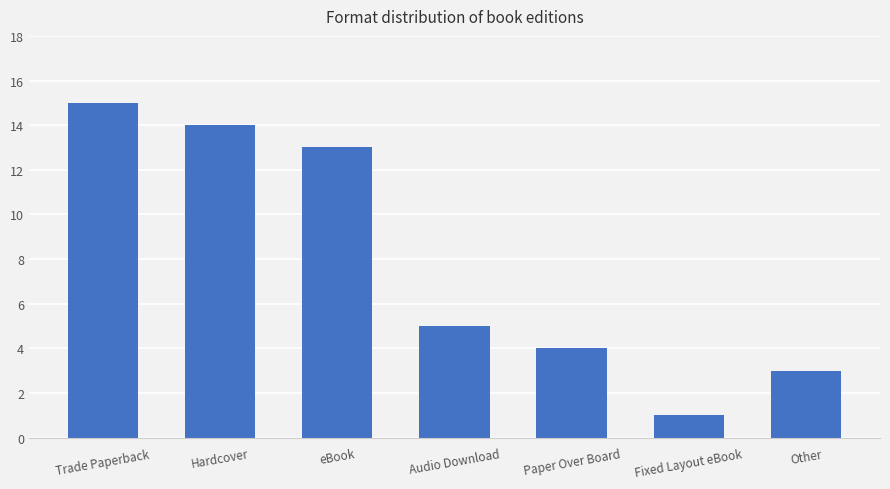

What is the ratio of the value at Paper Over Board to the value at Trade Paperback?

0.3